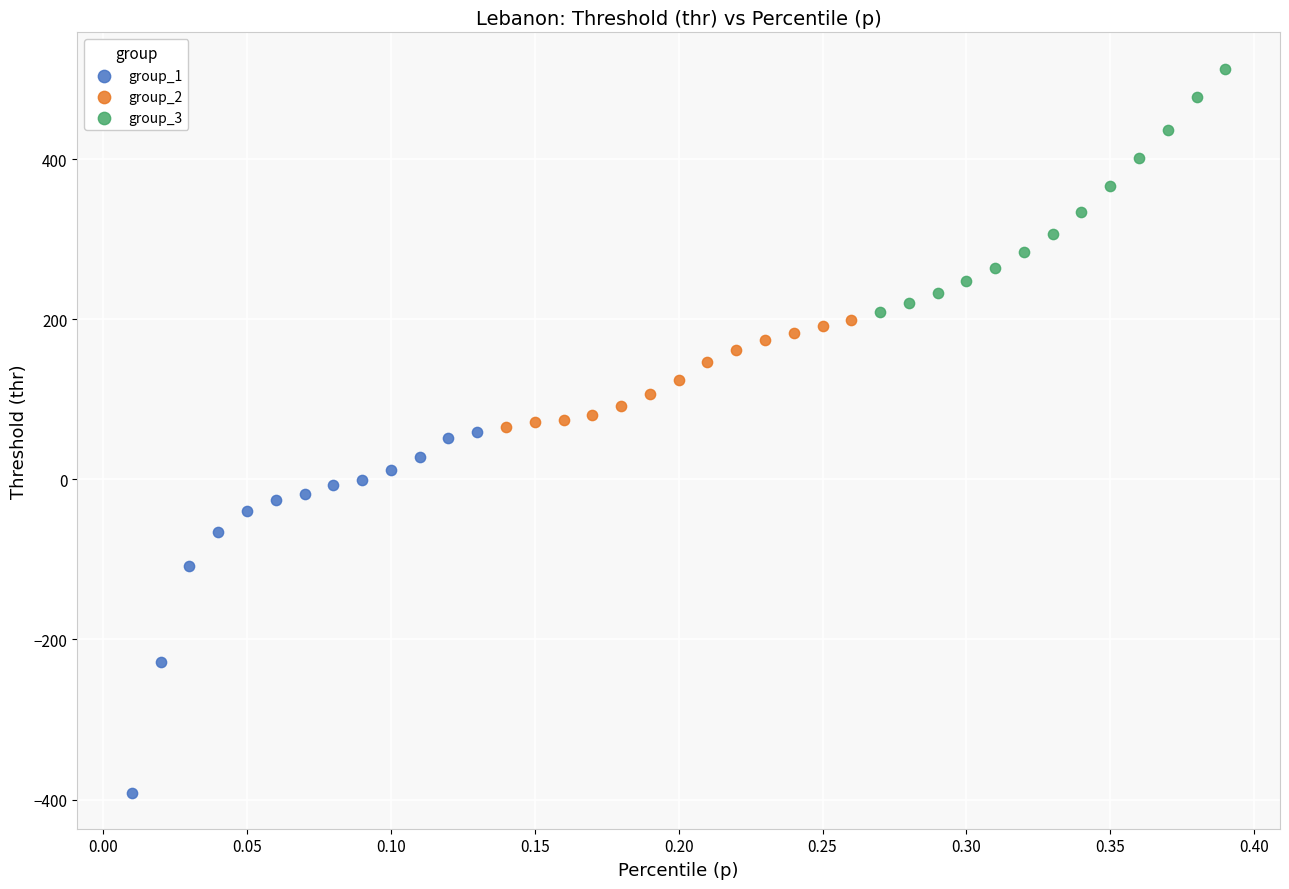

Which series contains the lowest Y value?

group_1